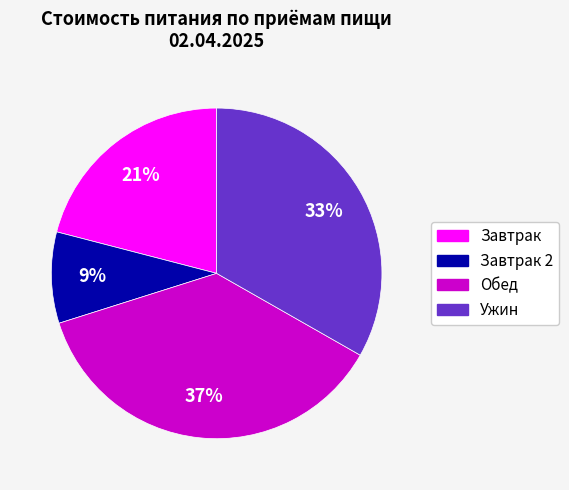

To the nearest percent, what is the difference between the largest and smallest slice percentages?

28%